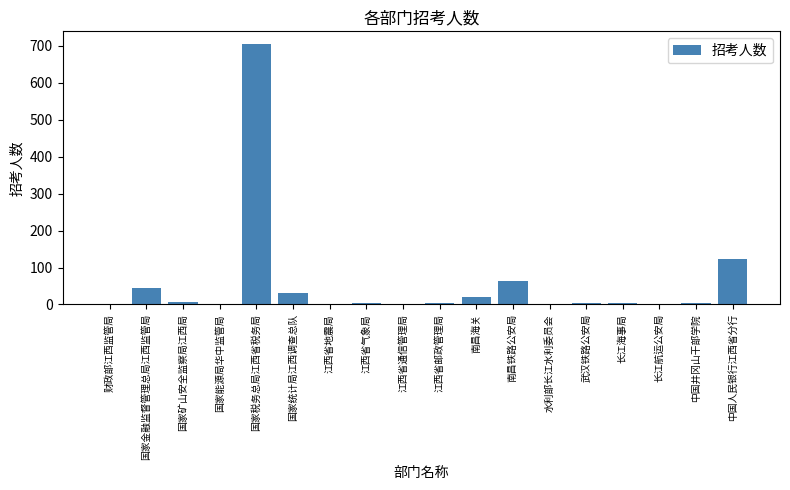

At which label is the value closest to 352?

中国人民银行江西省分行